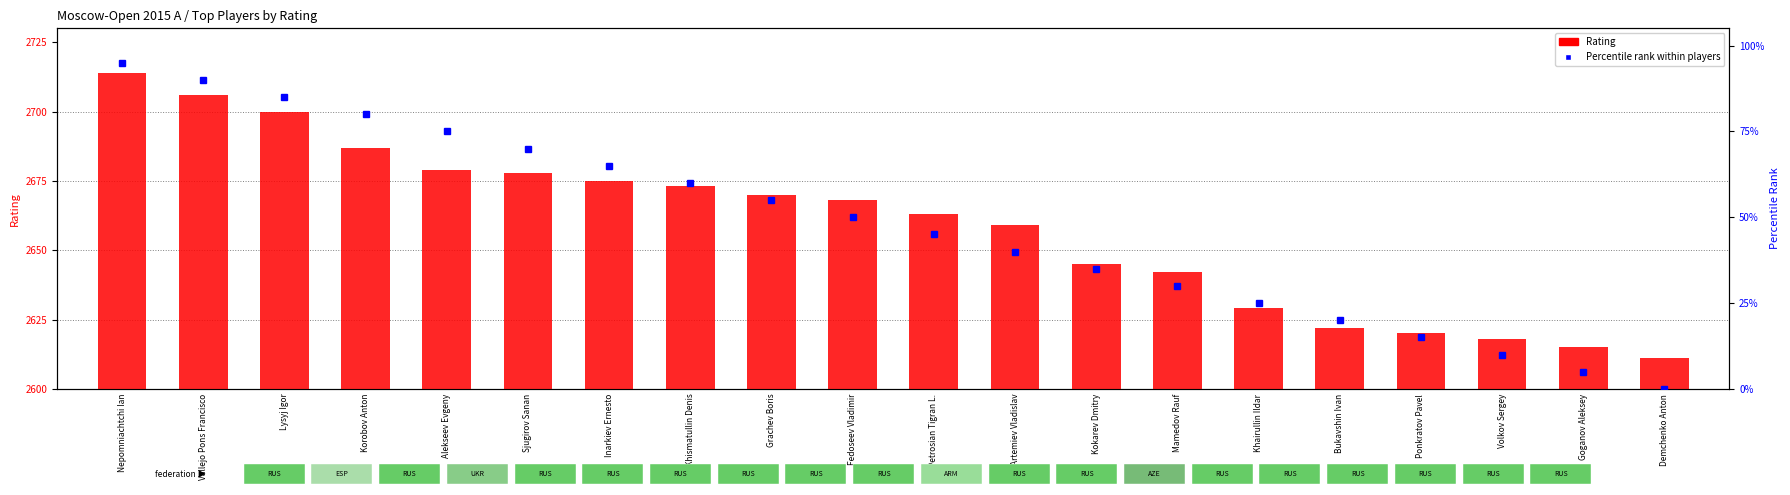

What is the sum of all Percentile rank within players values?

950.0